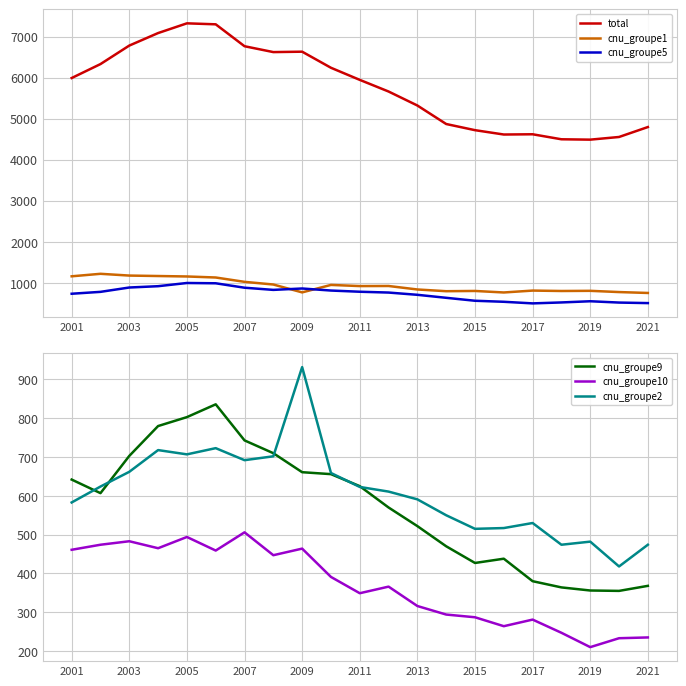

What is the minimum value shown in the chart?

210